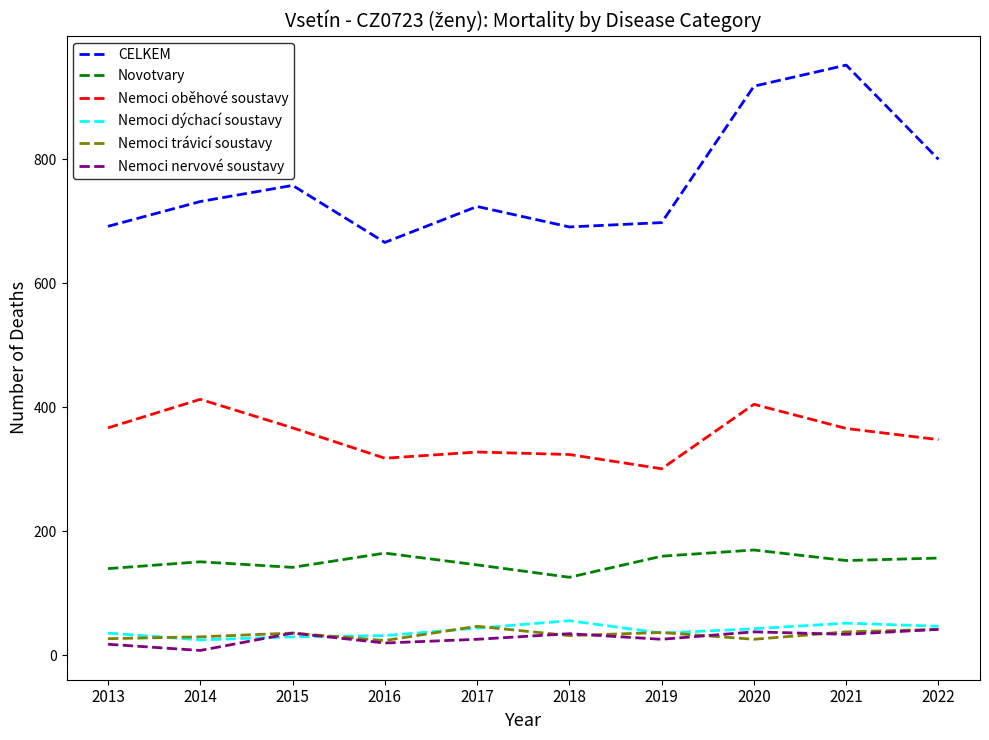

The value of Nemoci dýchací soustavy at 2022 is 13. True or false?

False